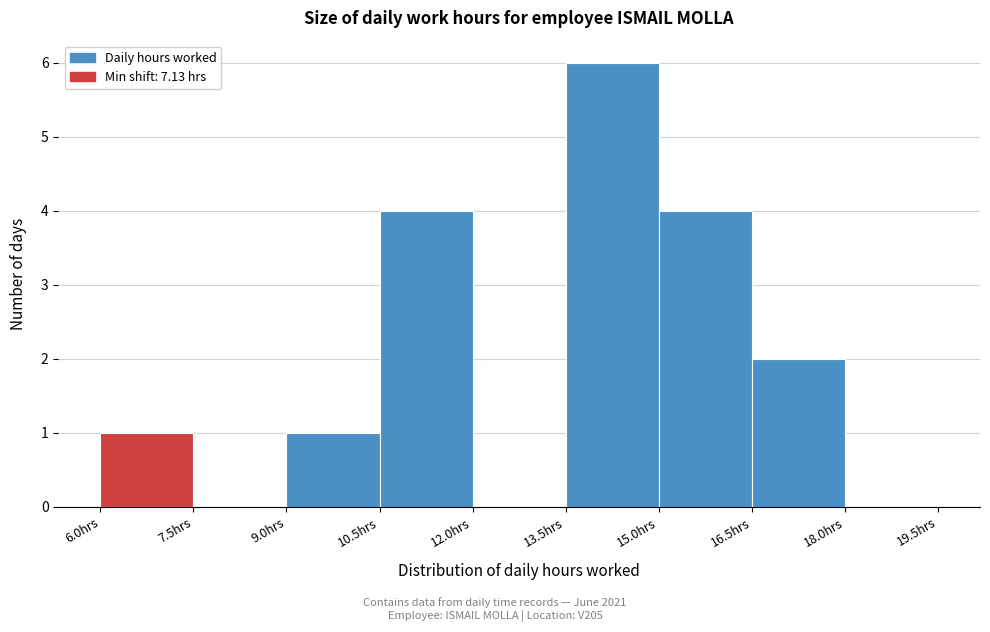

Which range on the x-axis has the tallest bar?

13.5 to 15.0